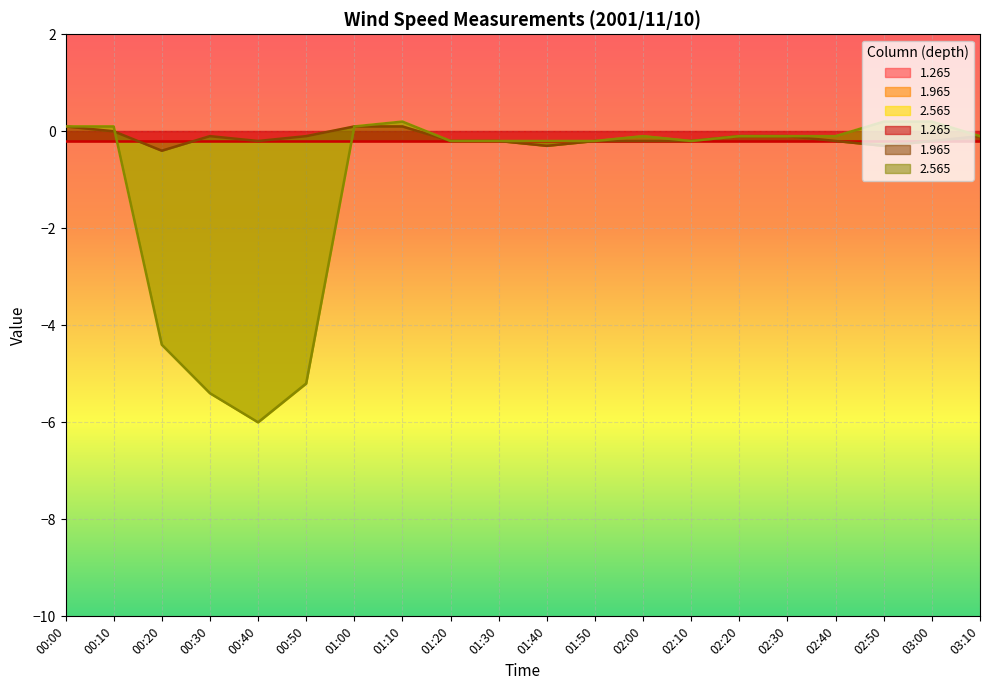

What is the spread (max minus min) of values at 02:40?

0.1